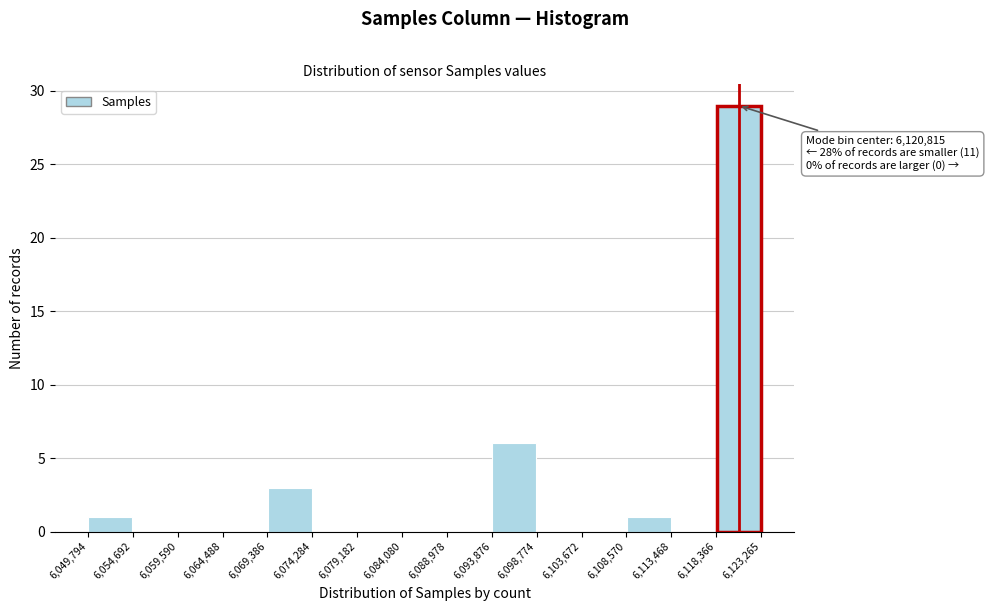

Over which range of the x-axis is the bar tallest?

6,118,366 to 6,123,265